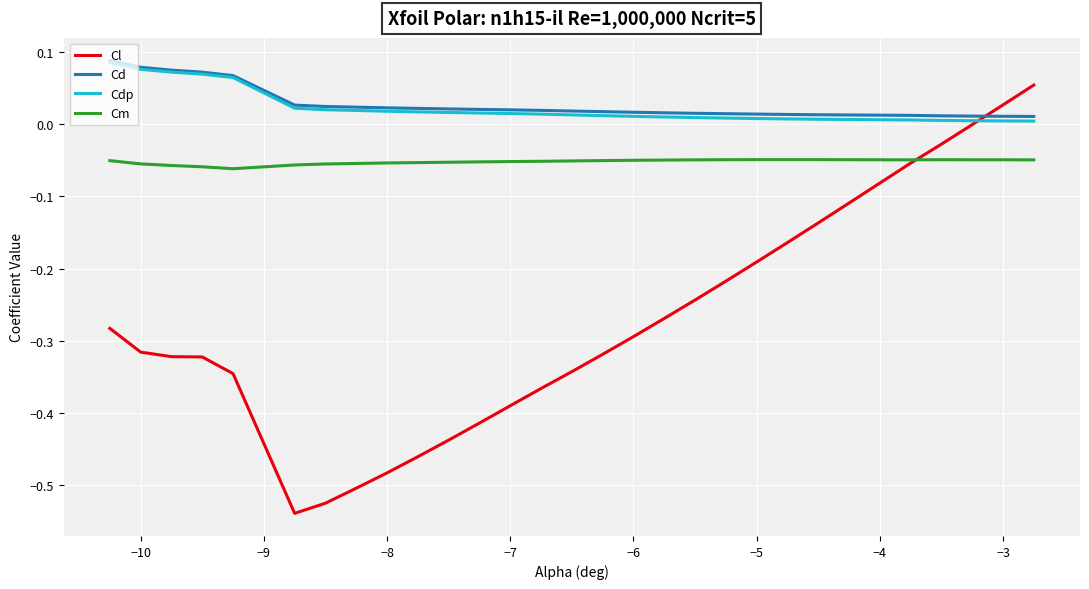

Does the chart display data point markers on the line(s)?

No